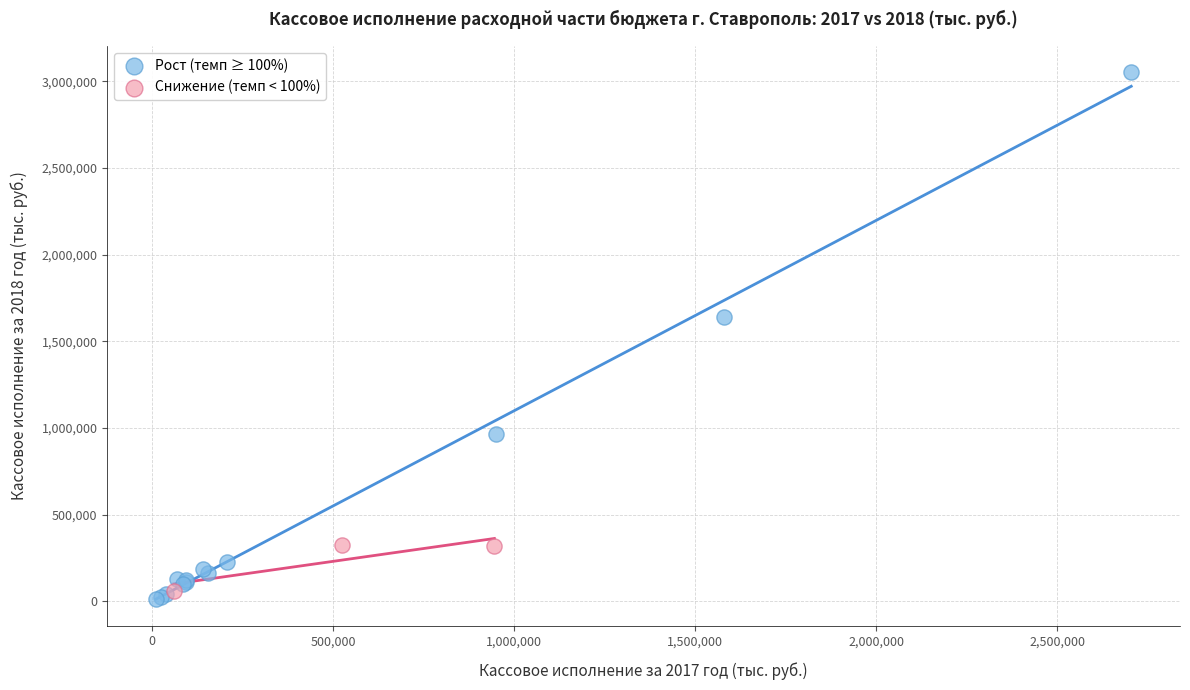

Which series contains the highest Y value?

Рост (темп ≥ 100%)